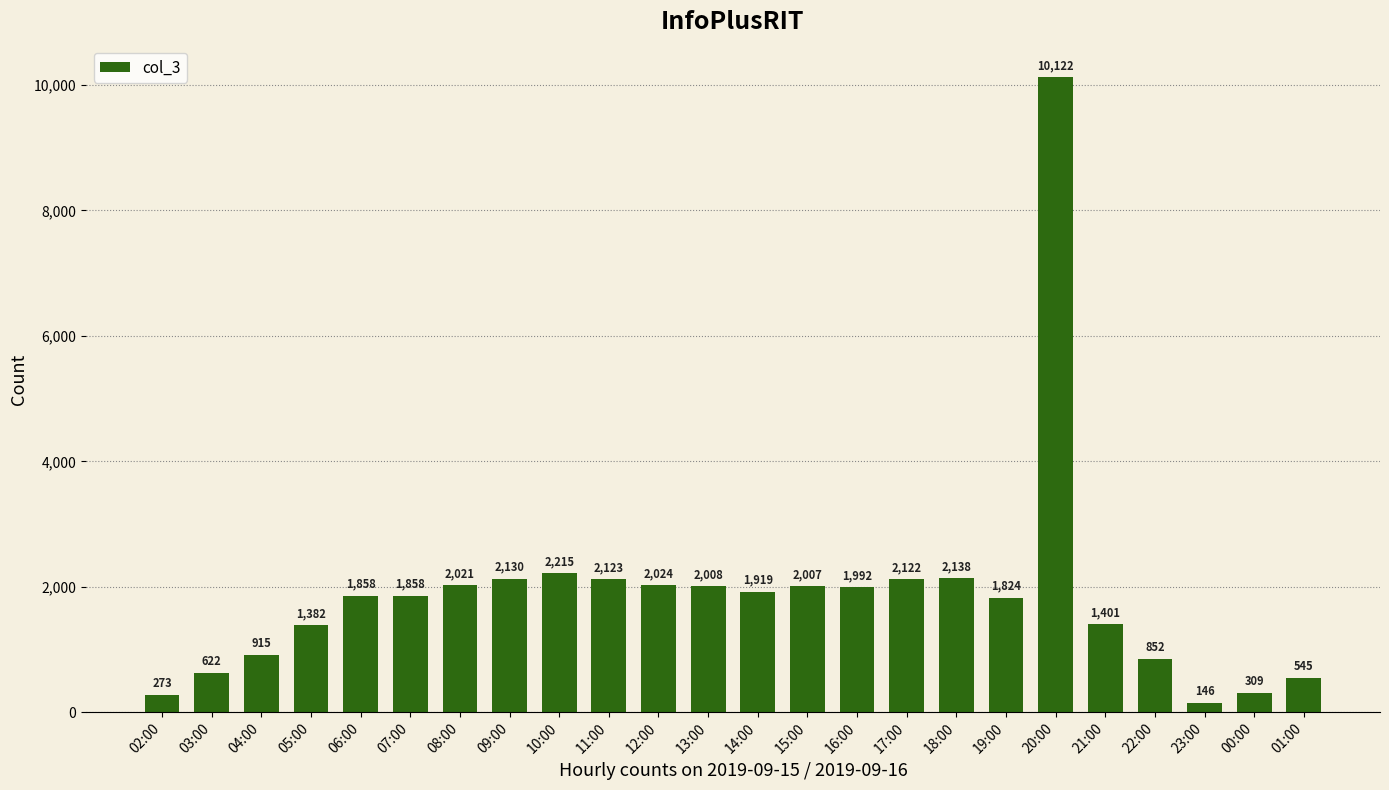

What is the label of the 21st bar from the left?

22:00